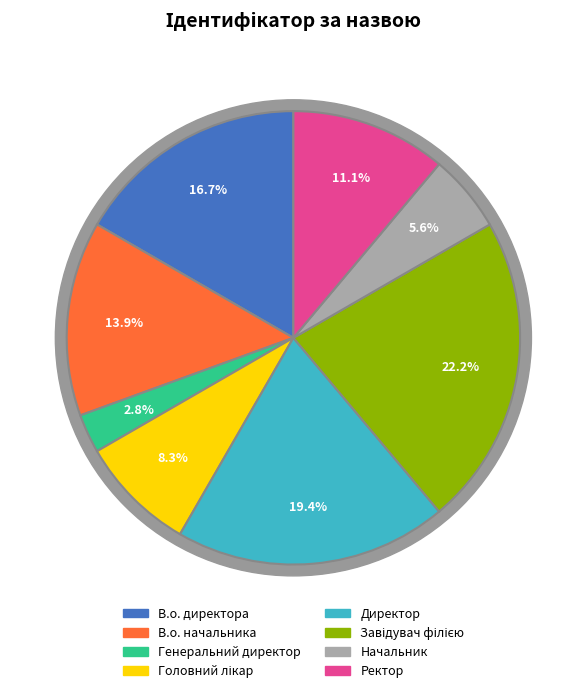

What is the smallest slice in the pie chart?

Генеральний директор